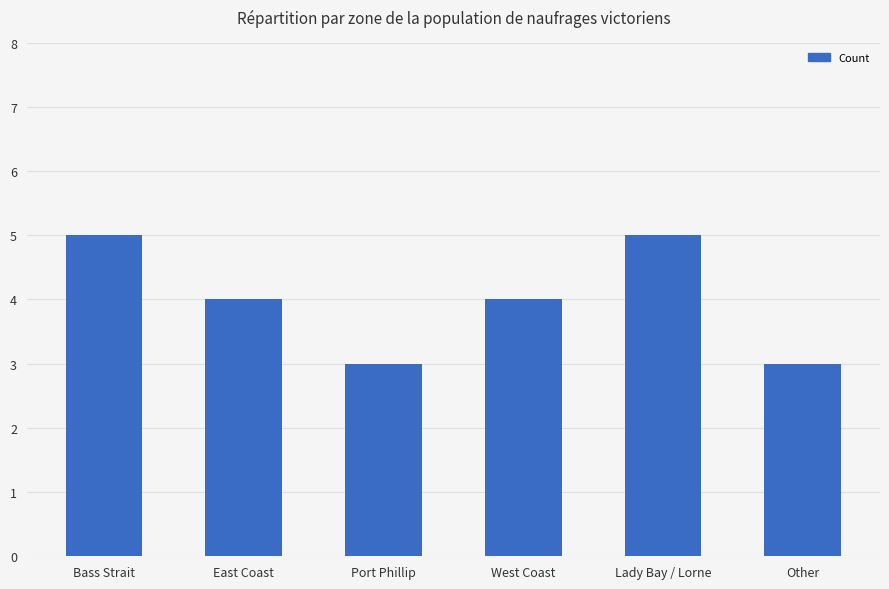

Where does the data first go above 4?

Bass Strait